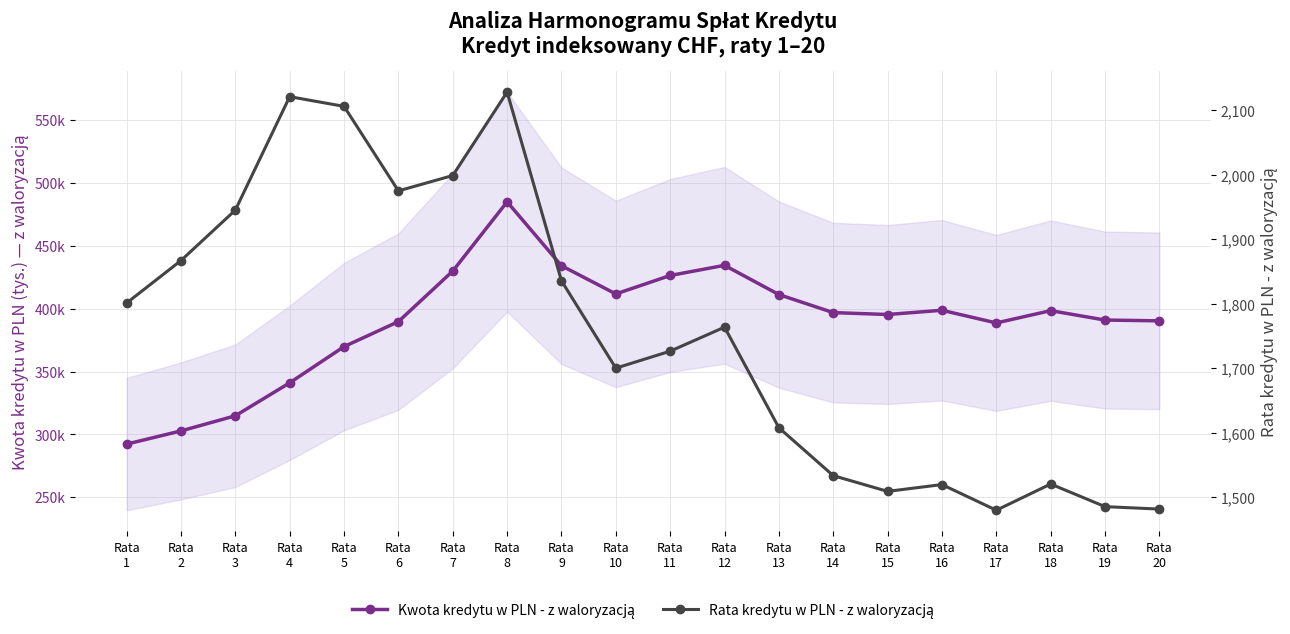

At Rata
17, list the series in order from largest to smallest.

Rata kredytu w PLN - z waloryzacją, Kwota kredytu w PLN - z waloryzacją